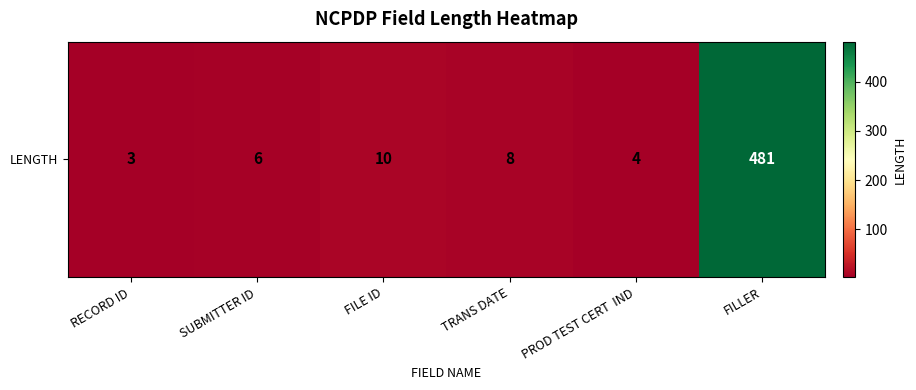

Which has a higher value, TRANS DATE or FILLER?

FILLER